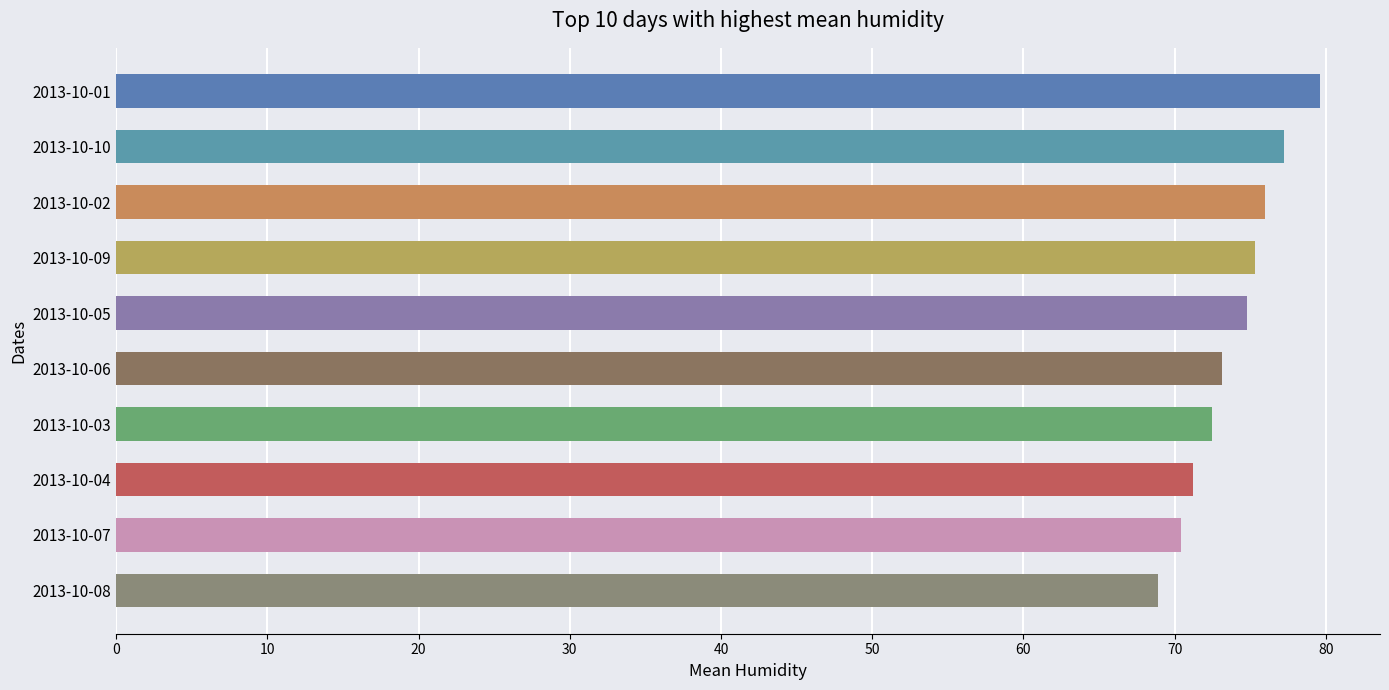

Which label corresponds to the smallest value in the chart?

2013-10-08